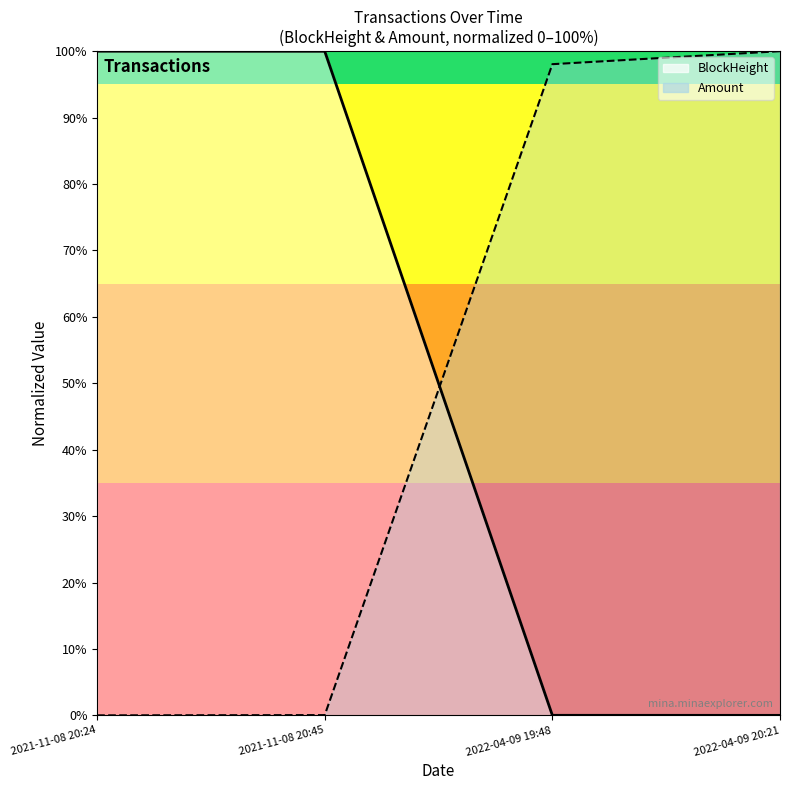

Reading right to left, transcribe all the data shown in this chart.

BlockHeight: 2022-04-09 20:21=0.0	2022-04-09 19:48=0.0	2021-11-08 20:45=100.0	2021-11-08 20:24=100.0
Amount: 2022-04-09 20:21=100.0	2022-04-09 19:48=98.0	2021-11-08 20:45=0.0	2021-11-08 20:24=0.0